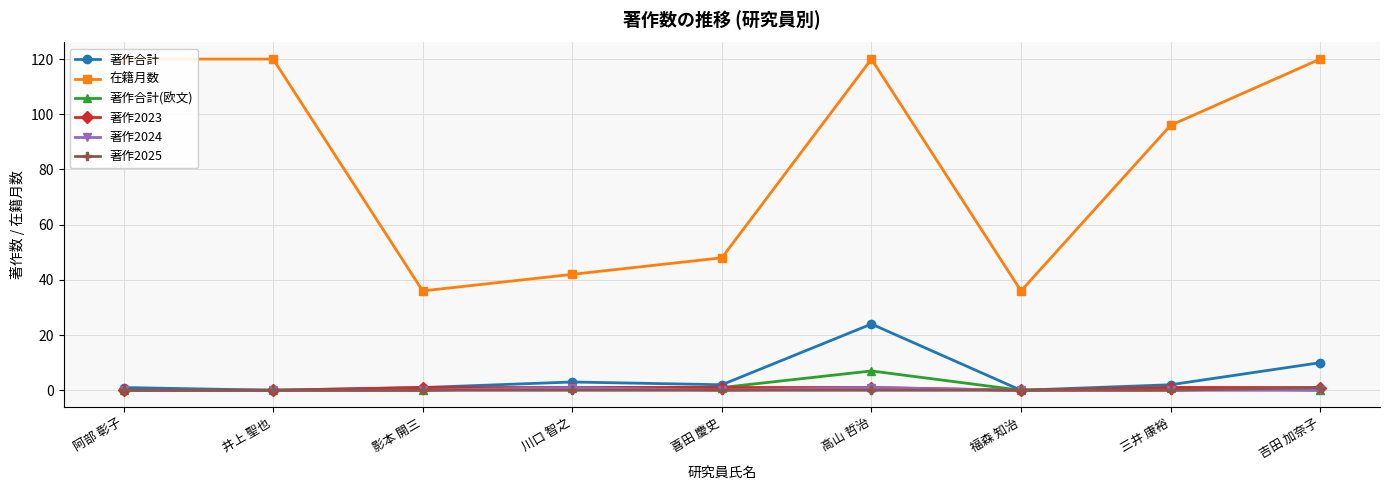

How many values in the 著作合計 series are below 2?

4